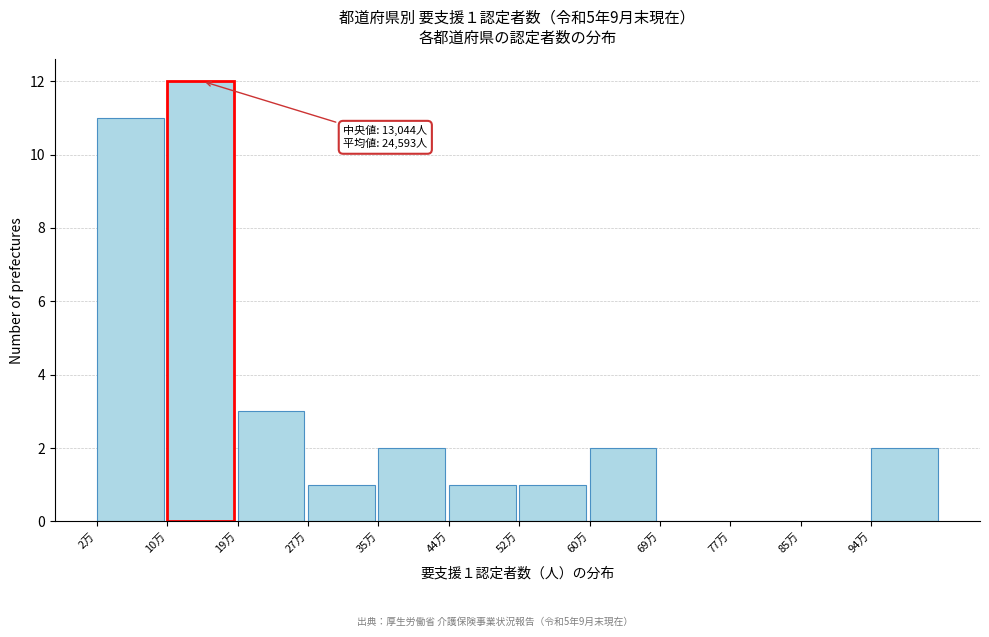

Reading right to left, transcribe all the data shown in this chart.

94万=2	85万=0	77万=0	69万=0	60万=2	52万=1	44万=1	35万=2	27万=1	19万=3	10万=12	2万=11